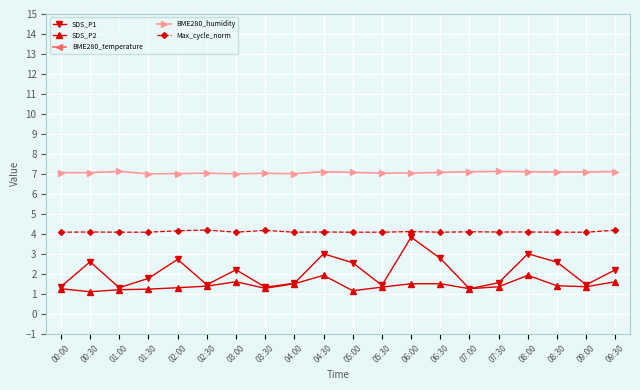

List the labels in order of SDS_P1 value, smallest first.

07:00, 01:00, 03:30, 00:00, 05:30, 02:30, 09:00, 04:00, 07:30, 01:30, 03:00, 09:30, 05:00, 08:30, 00:30, 02:00, 06:30, 04:30, 08:00, 06:00